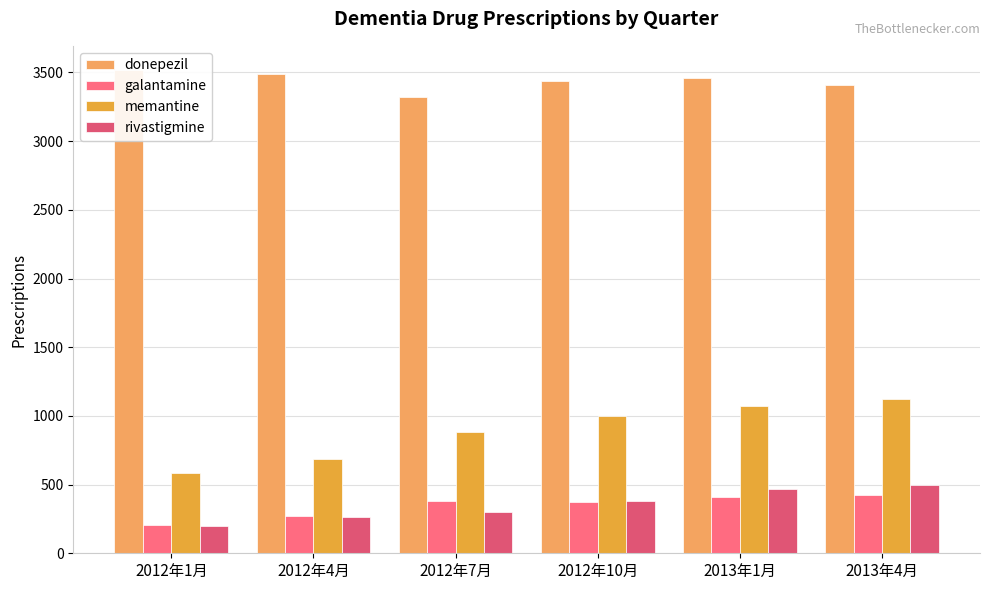

Reading left to right, list all the values displayed in this chart.

donepezil: 3518	3486	3323	3441	3462	3412
galantamine: 207	273	380	371	413	421
memantine: 584	689	886	997	1073	1122
rivastigmine: 195	264	304	384	468	495